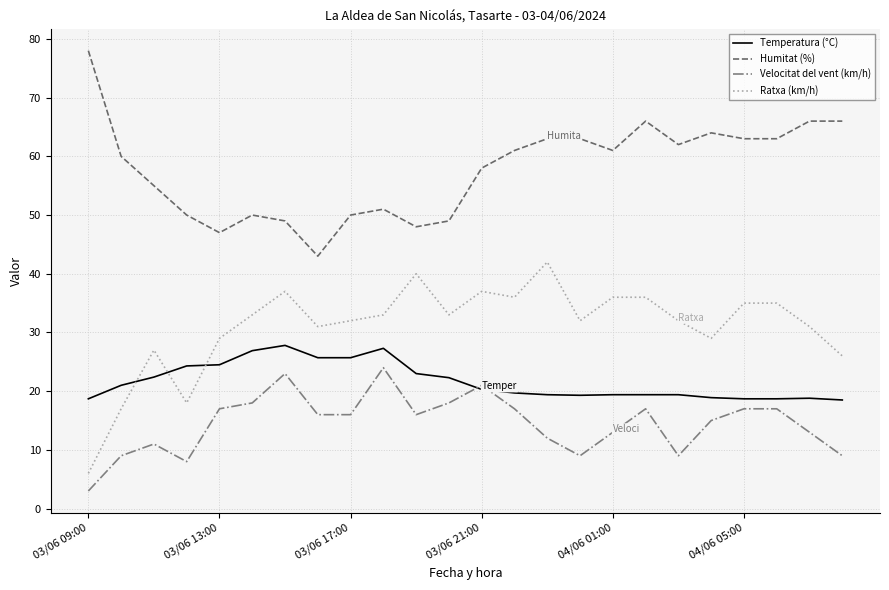

What is the minimum value shown in the chart?

3.0